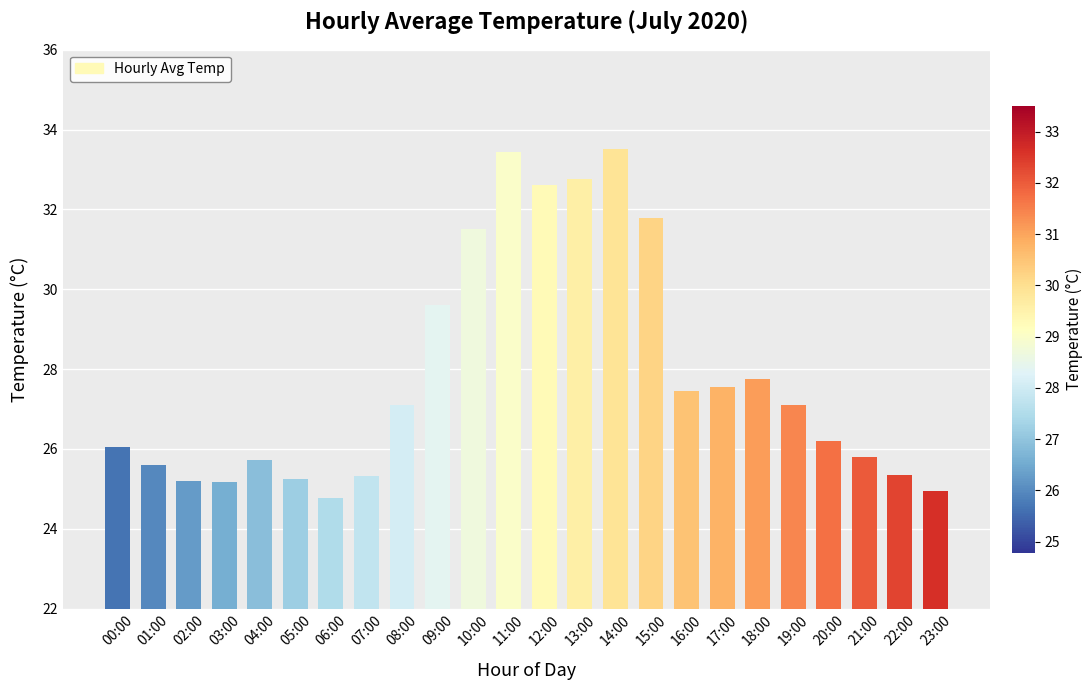

Is it true that the value at 18:00 is 27.8?

True